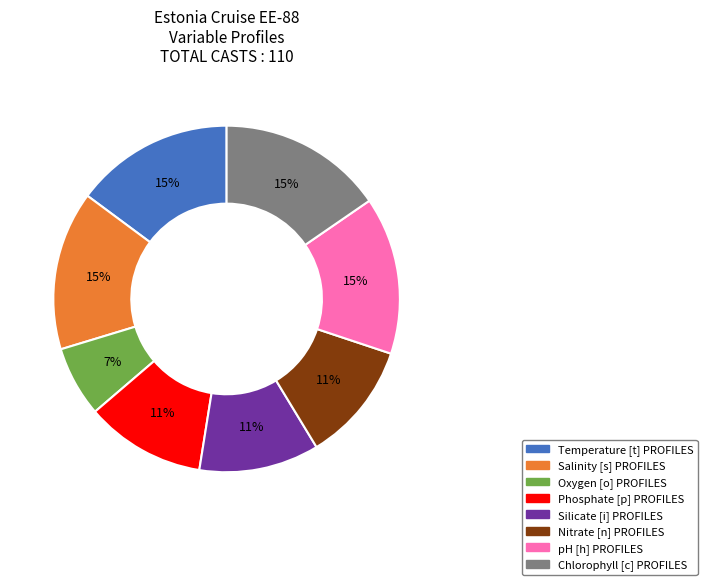

To the nearest percent, what is the combined percentage of Temperature [t] PROFILES and Phosphate [p] PROFILES?

26%